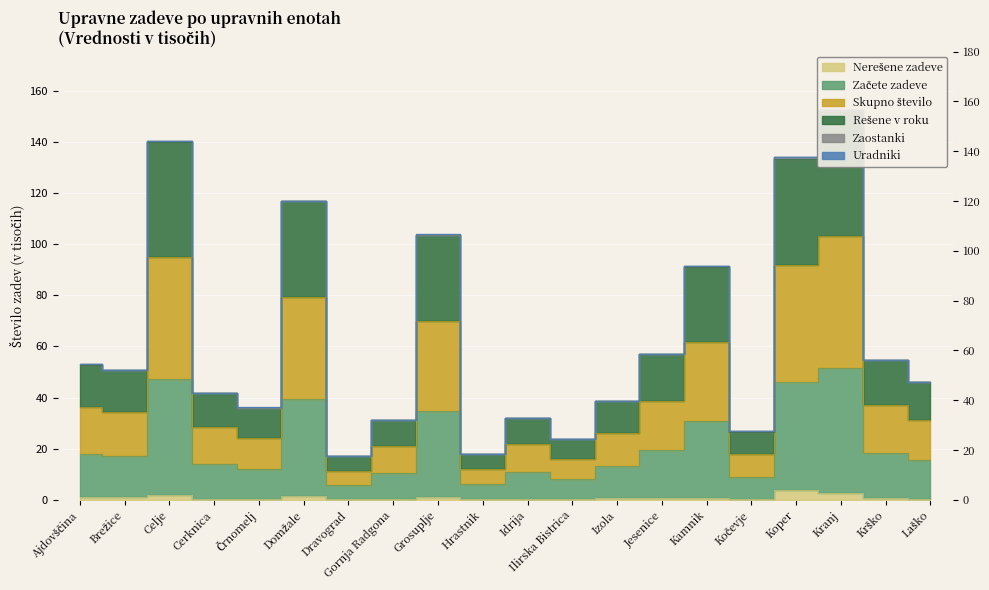

How many data points does each series have?

20